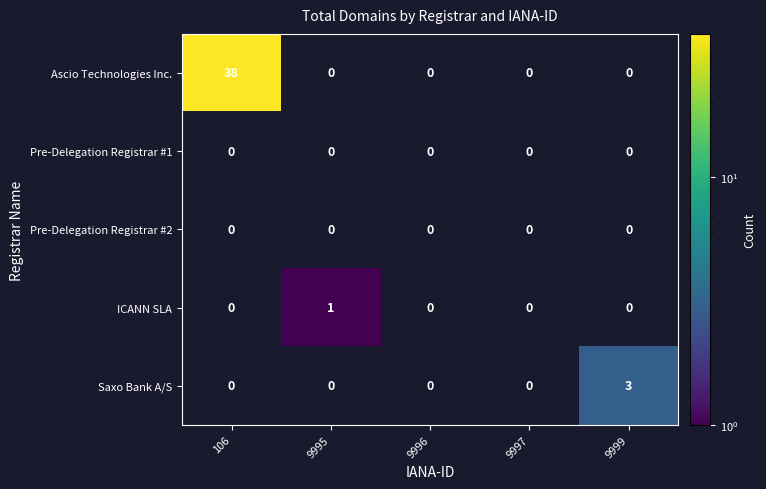

The value of Saxo Bank A/S at 9999 is 5. True or false?

False